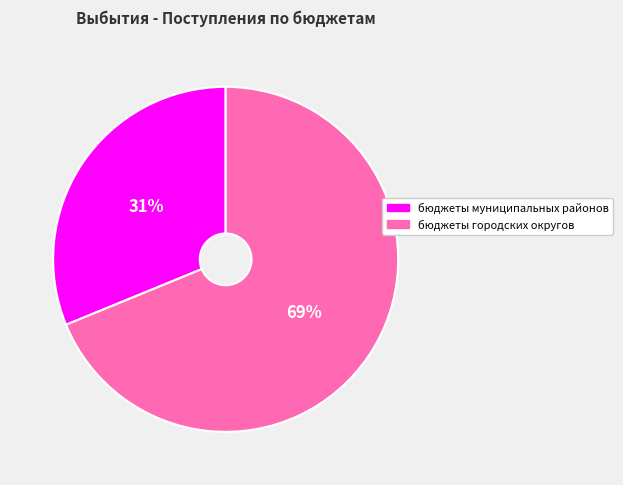

Combined, do бюджеты муниципальных районов and бюджеты городских округов account for over 50%?

Yes